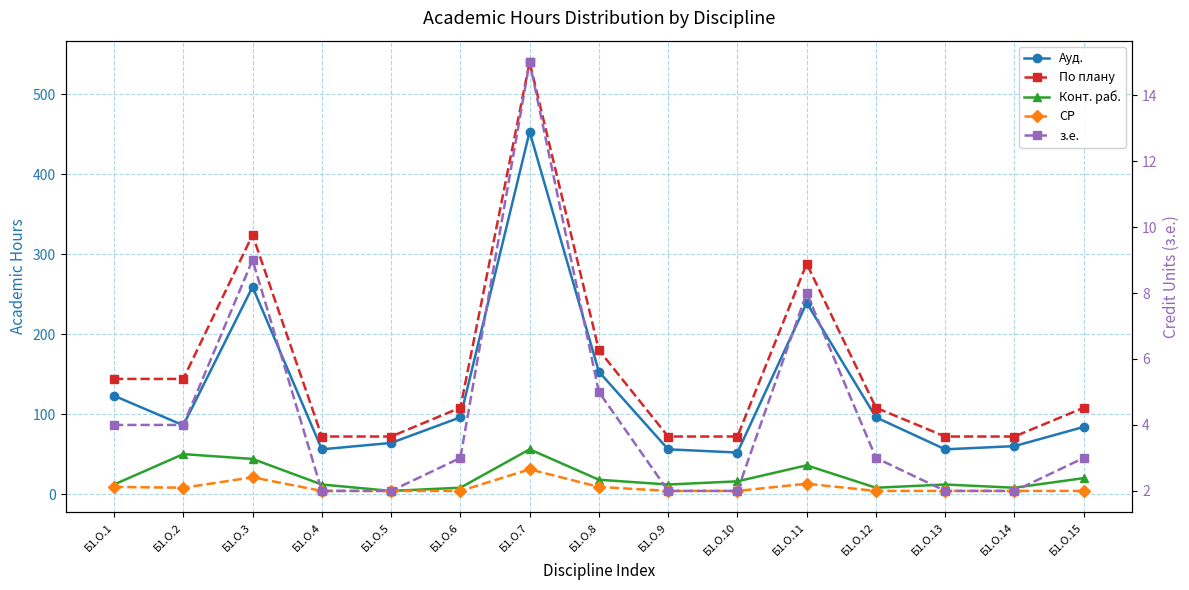

Is it true that По плану equals 89 at Б1.О.3?

False